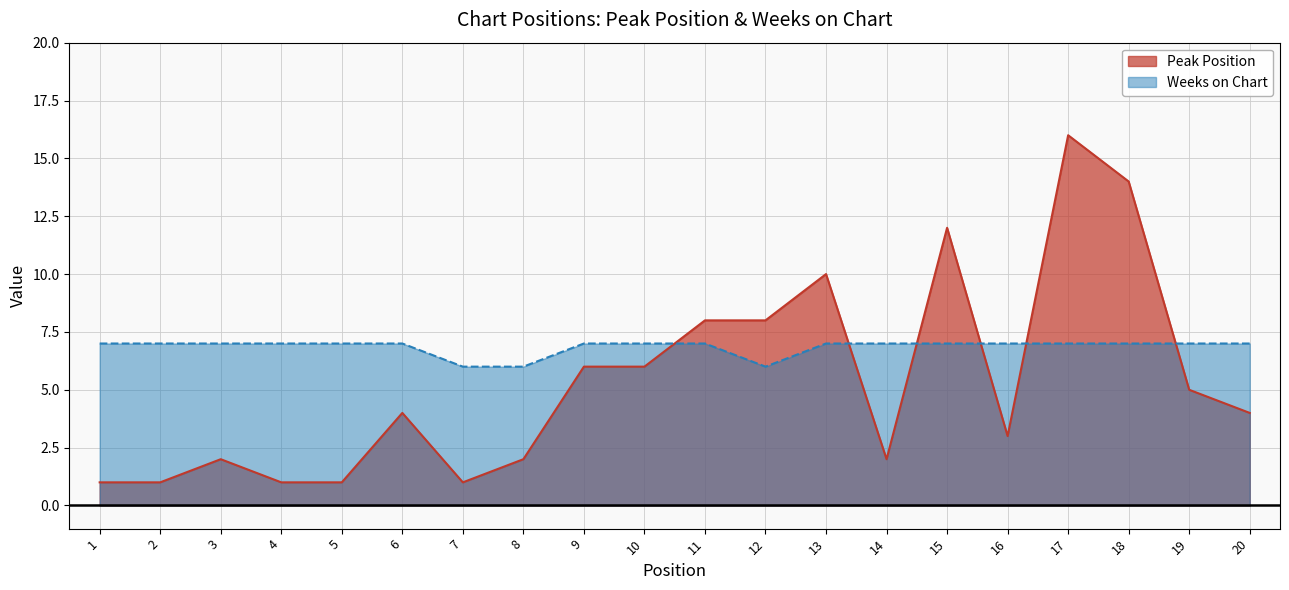

Which series has the widest spread of values?

Peak Position